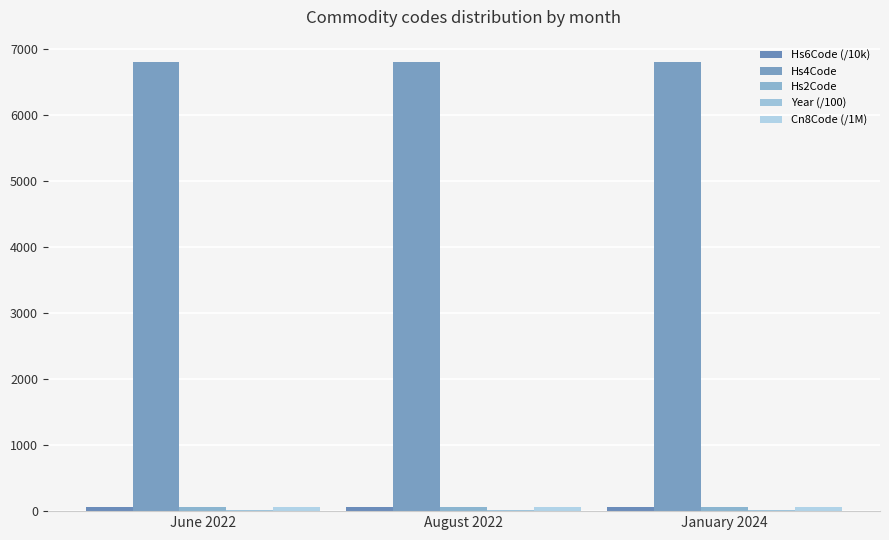

Reading left to right, transcribe all the data shown in this chart.

Hs6Code (/10k): June 2022=68.1	August 2022=68.1	January 2024=68.1
Hs4Code: June 2022=6805.0	August 2022=6805.0	January 2024=6805.0
Hs2Code: June 2022=68.0	August 2022=68.0	January 2024=68.0
Year (/100): June 2022=20.2	August 2022=20.2	January 2024=20.2
Cn8Code (/1M): June 2022=68.1	August 2022=68.1	January 2024=68.1